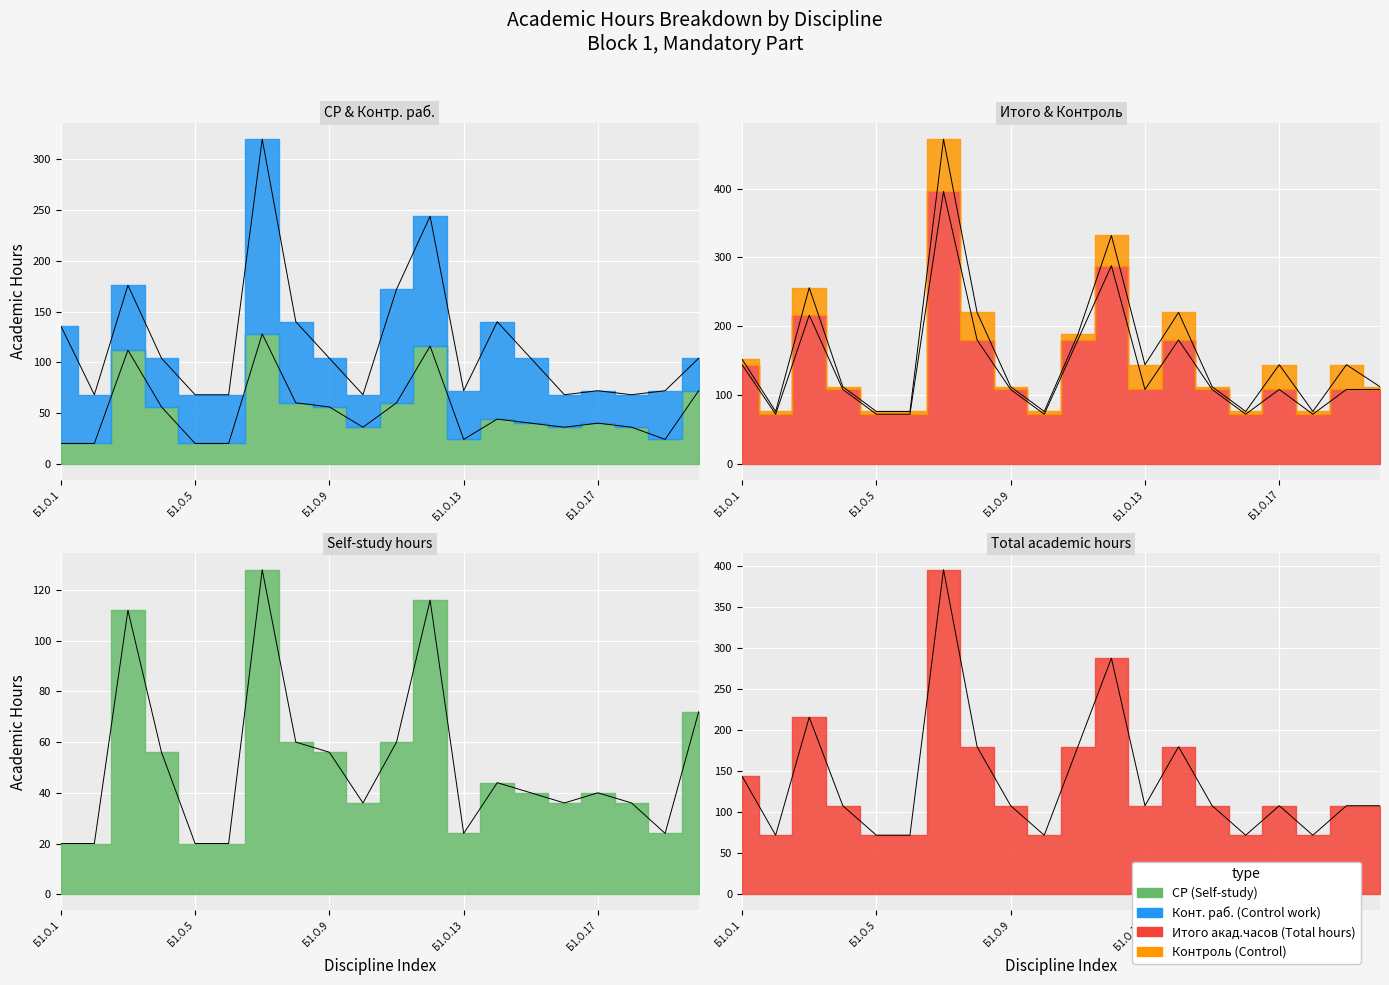

True or false: Итого акад.часов (Total hours) has more than 1 points higher than both neighbors.

True